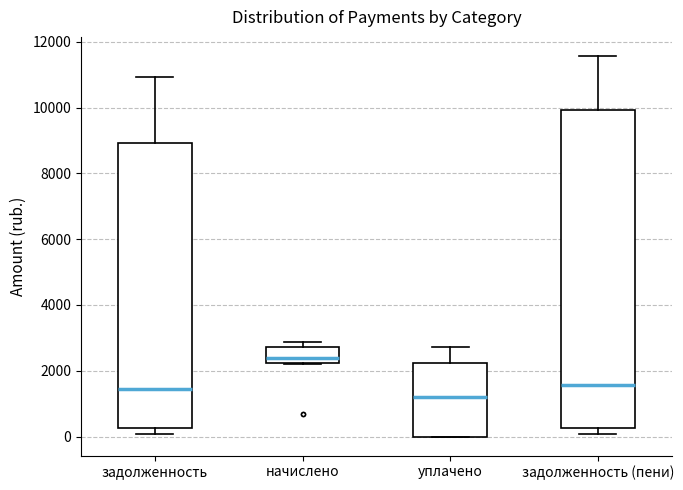

Reading left to right, read every box against the y-axis: the position of its median line, the range the box covers, and the ends of its whiskers. The values are not printed on the chart, so give them approximately, as read against the axis.

задолженность: median 1400, box 200 to 9000, whiskers 0 to 11000
начислено: median 2400, box 2200 to 2800, whiskers 2200 to 2800 (just above the box's upper edge)
уплачено: median 1200, box 0 to 2200, whiskers 0 to 2800
задолженность (пени): median 1600, box 200 to 10000, whiskers 0 to 11600